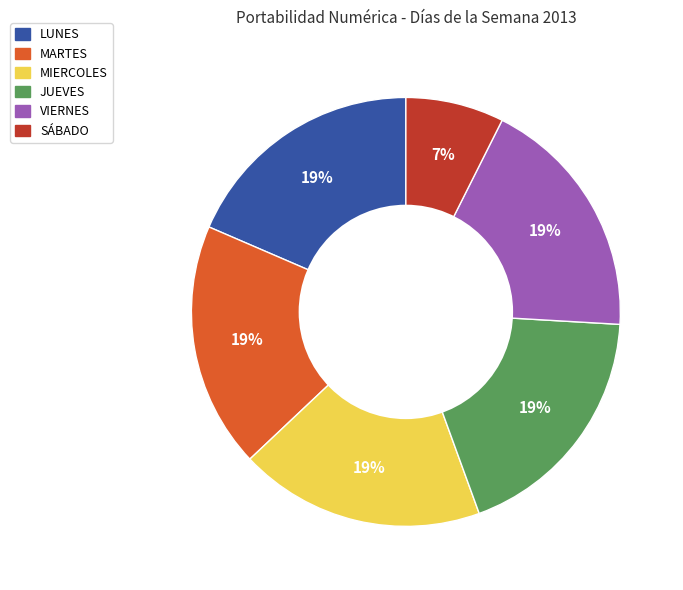

What percentage is the VIERNES slice, to the nearest percent?

19%